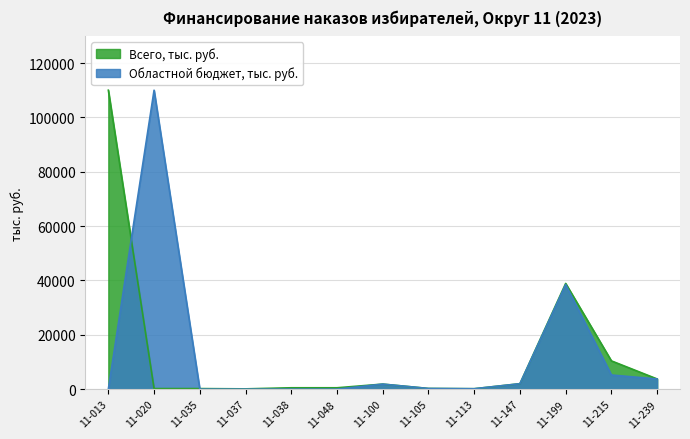

What is the change in value from 11-035 to 11-199?

+38693.7